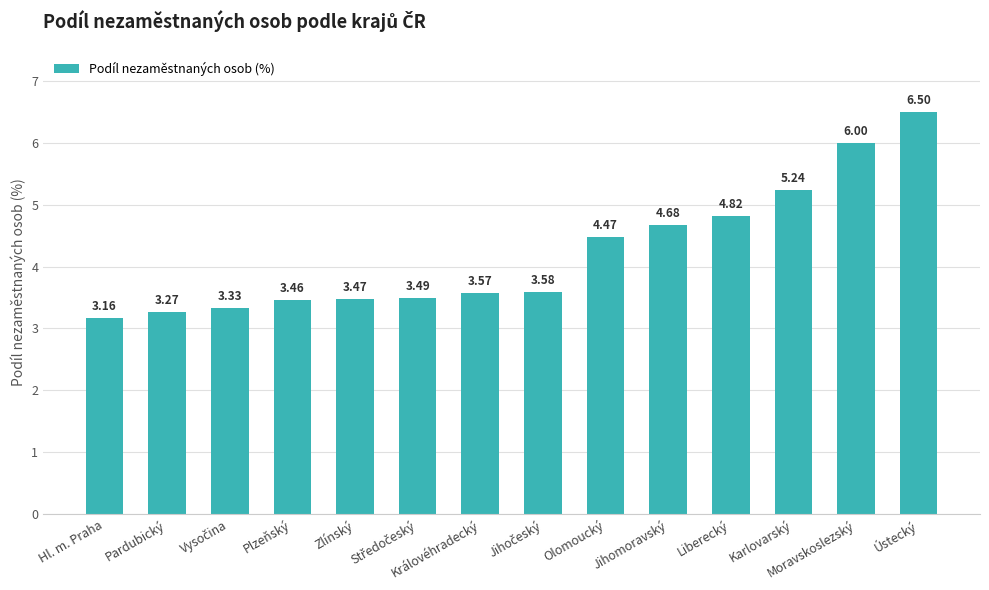

What position from the right is Hl. m. Praha?

14